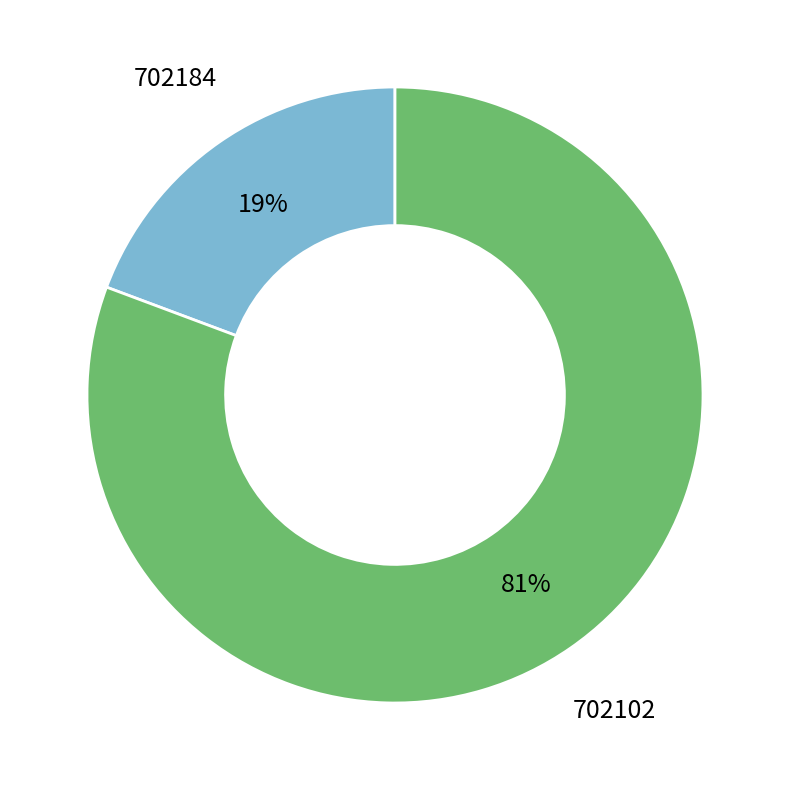

To the nearest percent, what is the average slice percentage?

50%